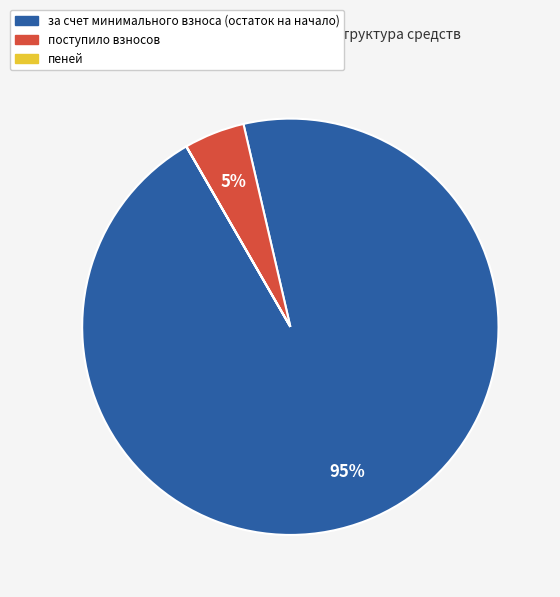

To the nearest percent, what is the difference between the largest and smallest slice percentages?

95%